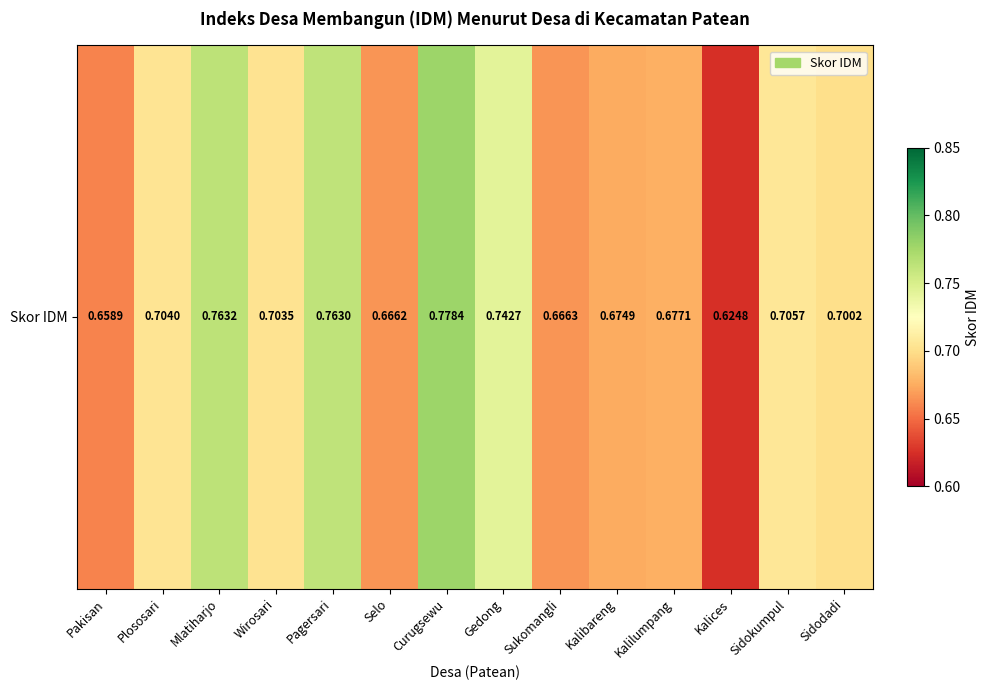

What is the sum of all values?

9.8